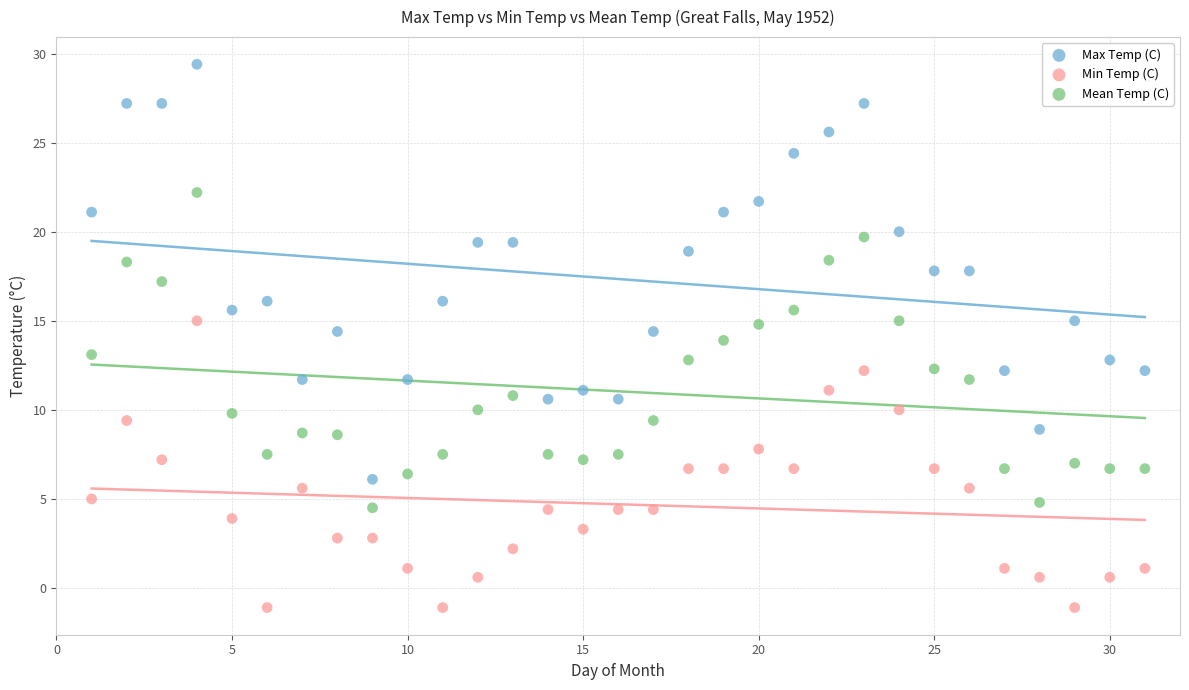

Which series contains the highest Y value?

Max Temp (C)